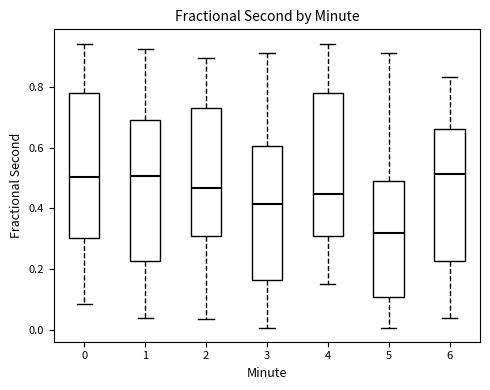

Where does the upper whisker of the box at x = 2 end on the y-axis? The values are not printed on the chart, so give them approximately, as read against the axis.

0.90